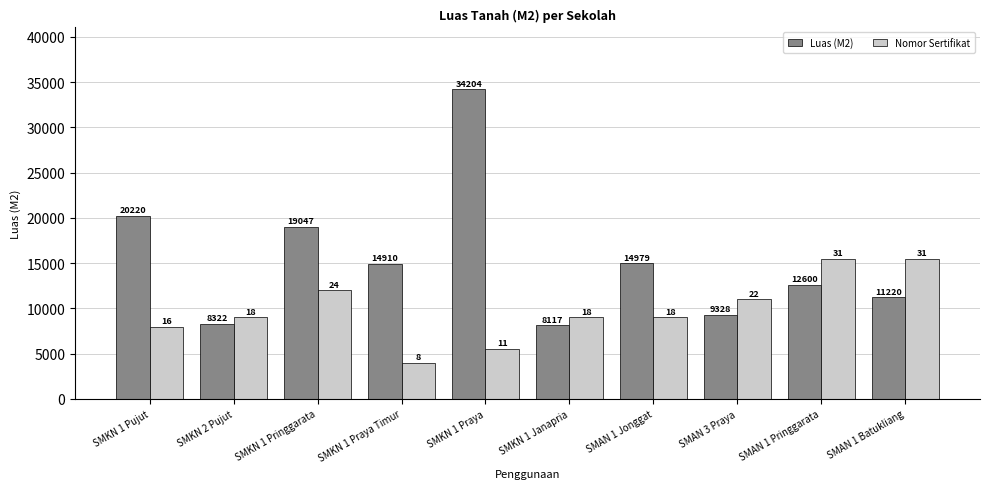

At SMAN 1 Pringgarata, list the series in order from largest to smallest.

Nomor Sertifikat, Luas (M2)